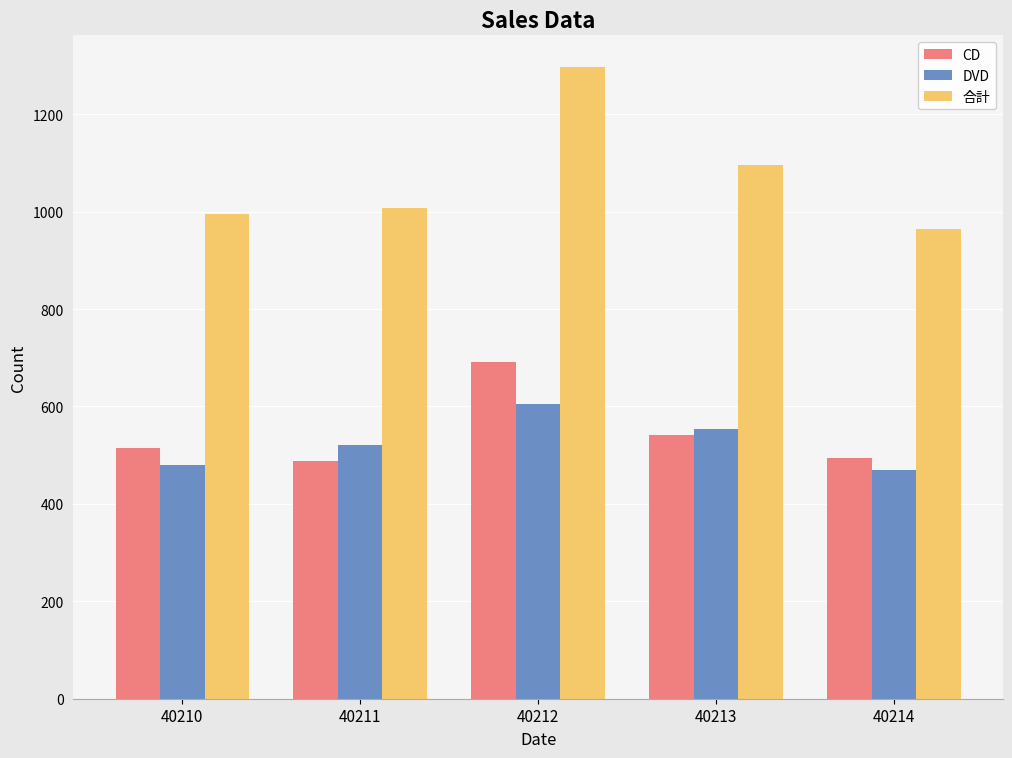

At which label does 合計 reach its peak?

40212